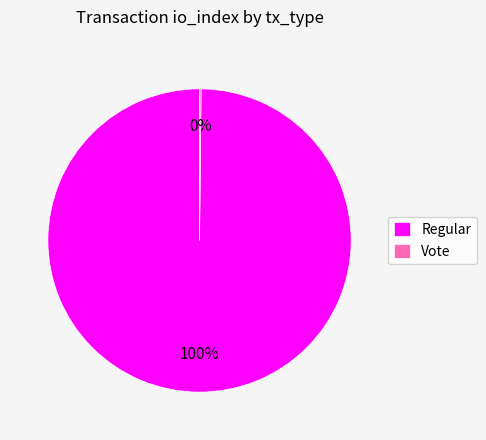

To the nearest percent, what is the average slice percentage?

50%